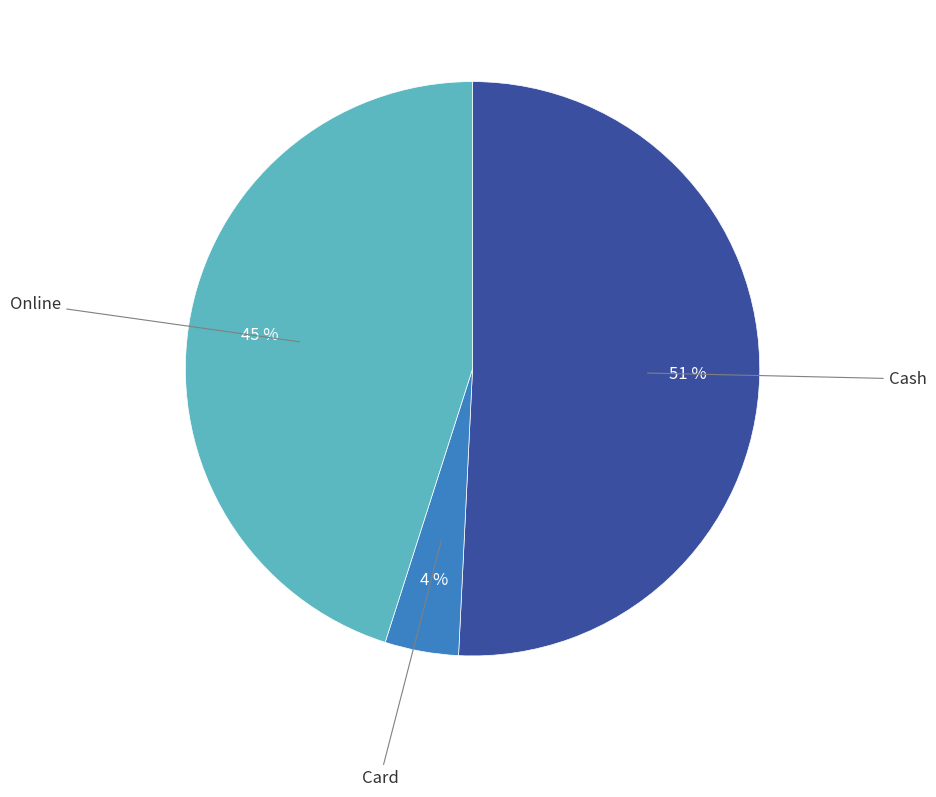

To the nearest percent, what is the difference between the largest and smallest slice percentages?

47%